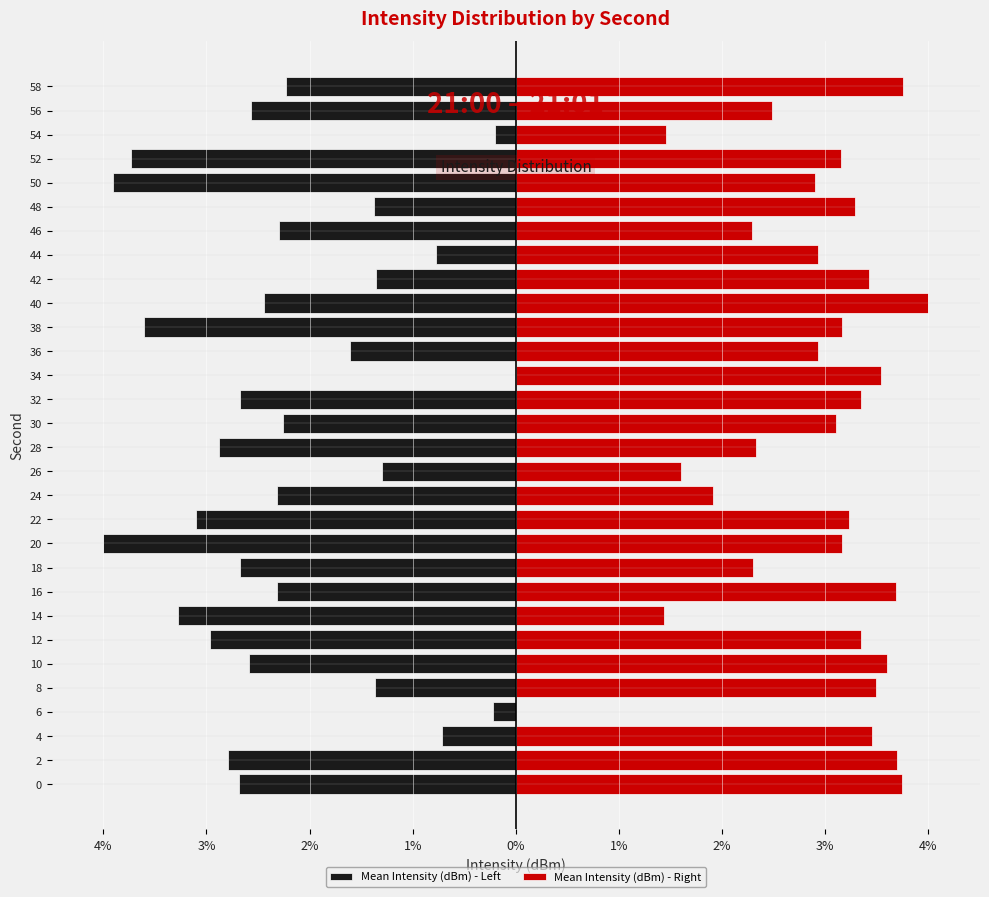

The value of Mean Intensity (dBm) - Left at 0 is -2.7. True or false?

True